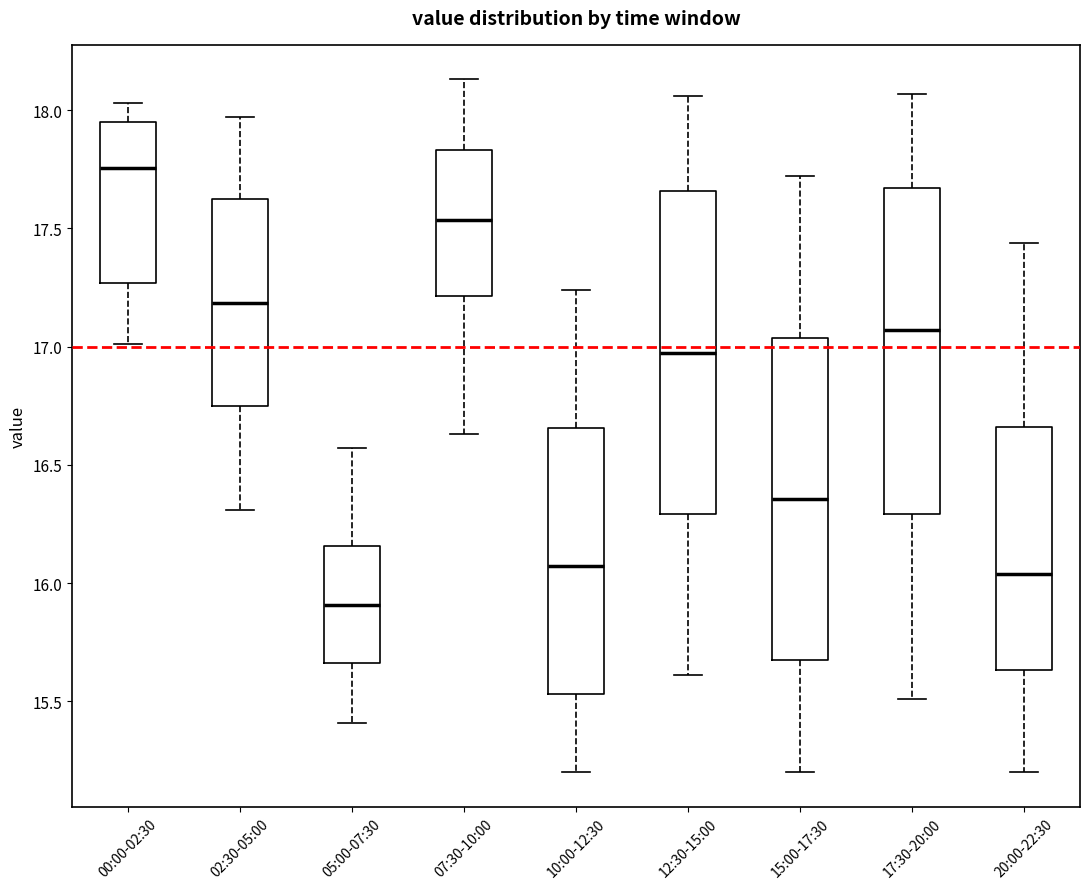

Reading left to right, transcribe this box plot: for each box, give where its median line is, the range the box spans, and where its two whiskers end, as read against the y-axis. The values are not printed on the chart, so give them approximately, as read against the axis.

00:00-02:30: median 17.75, box 17.25 to 17.95, whiskers 17.00 to 18.05
02:30-05:00: median 17.20, box 16.75 to 17.60, whiskers 16.30 to 17.95
05:00-07:30: median 15.90, box 15.65 to 16.15, whiskers 15.40 to 16.55
07:30-10:00: median 17.55, box 17.20 to 17.85, whiskers 16.65 to 18.15
10:00-12:30: median 16.05, box 15.55 to 16.65, whiskers 15.20 to 17.25
12:30-15:00: median 17.00, box 16.30 to 17.65, whiskers 15.60 to 18.05
15:00-17:30: median 16.35, box 15.65 to 17.05, whiskers 15.20 to 17.70
17:30-20:00: median 17.05, box 16.30 to 17.65, whiskers 15.50 to 18.05
20:00-22:30: median 16.05, box 15.65 to 16.65, whiskers 15.20 to 17.45